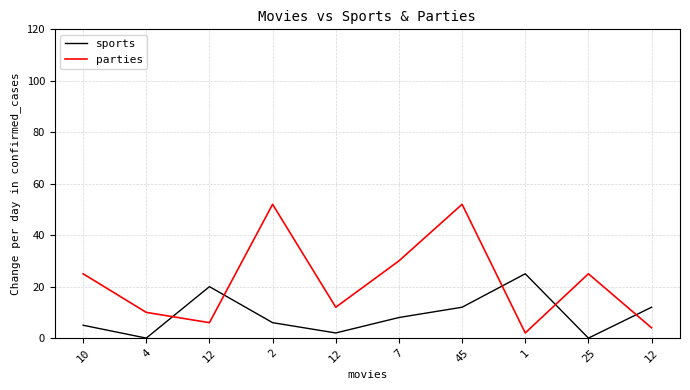

What are all the series names shown in the legend?

sports, parties